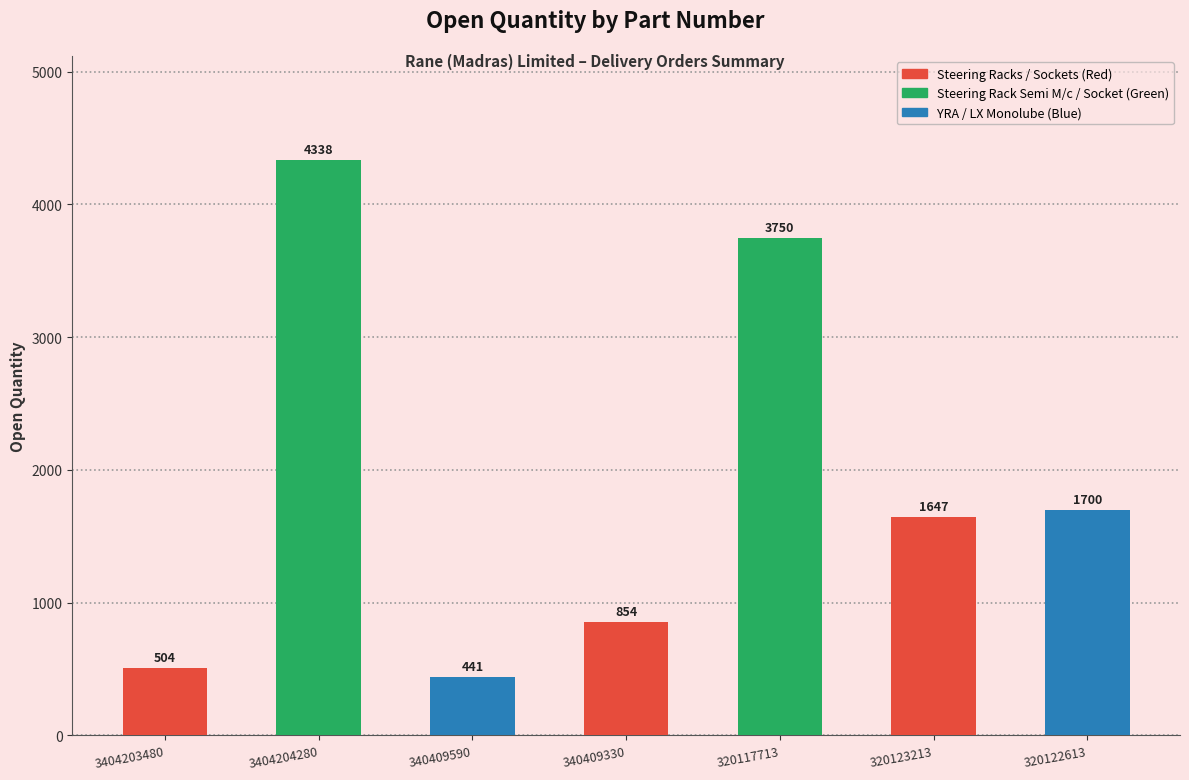

List the labels in order of value, largest first.

3404204280-020M, 320117713-150, 320122613-150, 320123213-150, 340409330-100, 3404203480-010M, 340409590-50